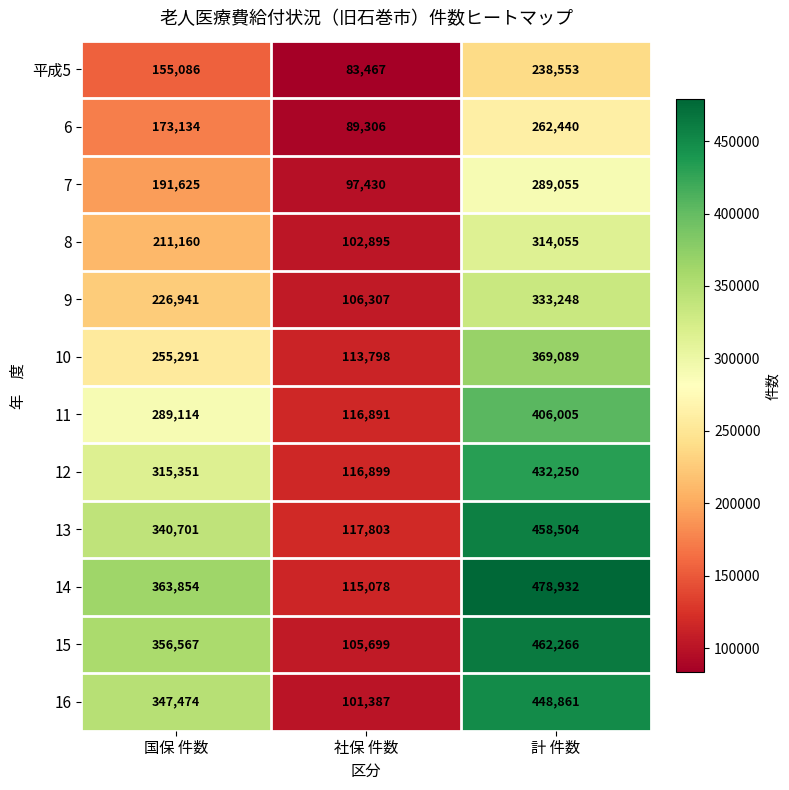

The value of 9 at 社保 件数 is 106307. True or false?

True